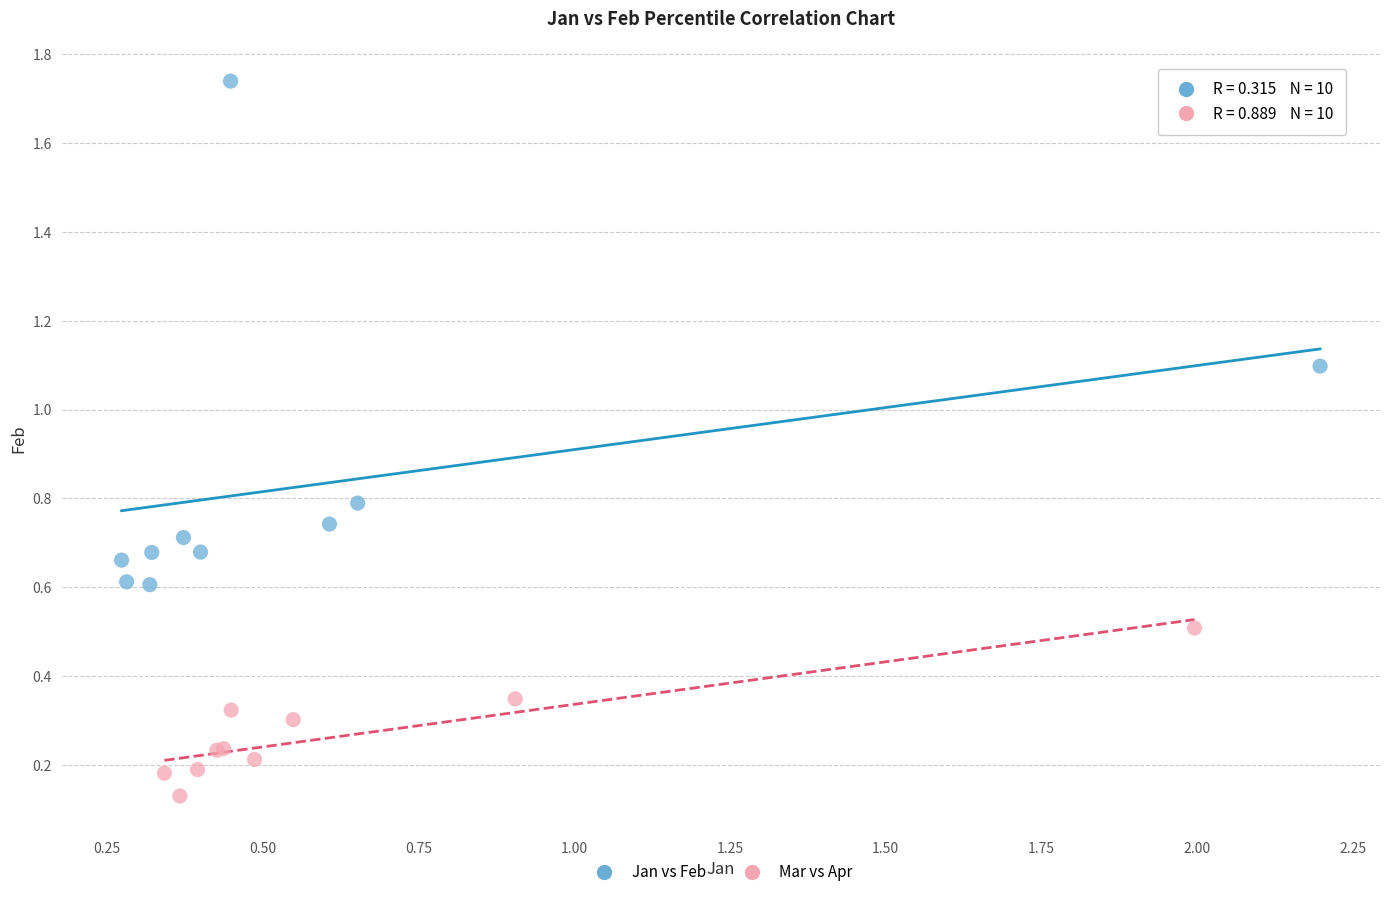

Which series contains the highest Y value?

Jan vs Feb